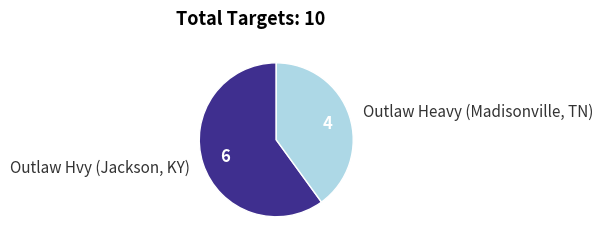

Do Outlaw Heavy (Madisonville, TN) and Outlaw Hvy (Jackson, KY) together represent more than half of the pie?

Yes